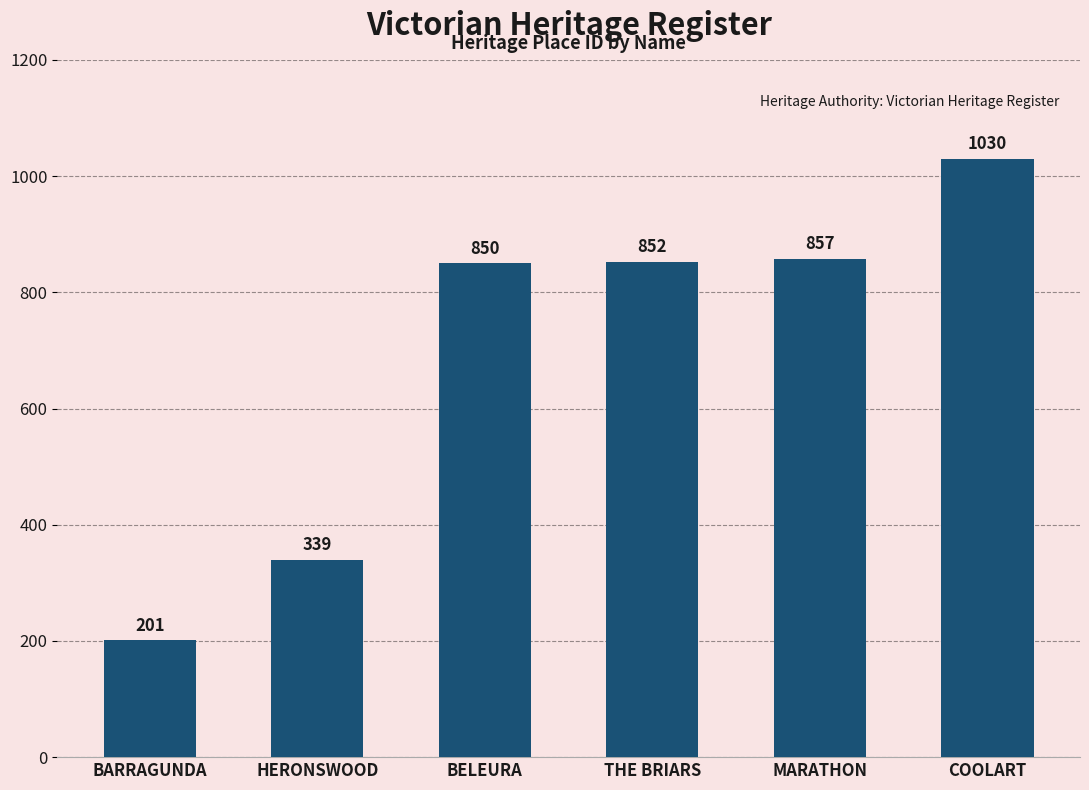

How many bars are there in total?

6